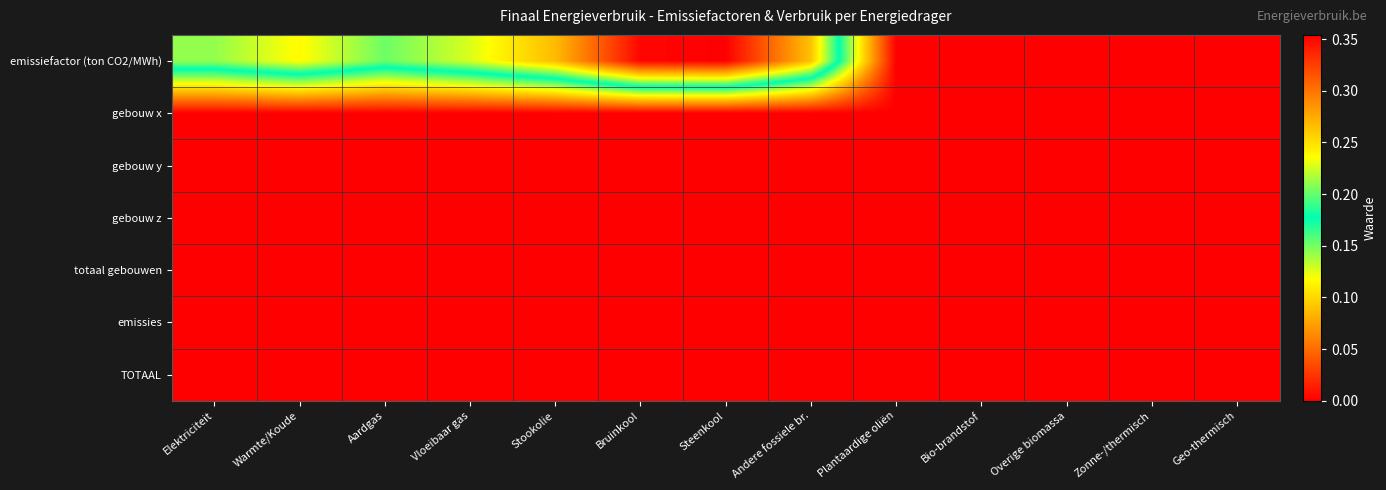

Which series has the largest total across all categories?

emissiefactor (ton CO2/MWh)